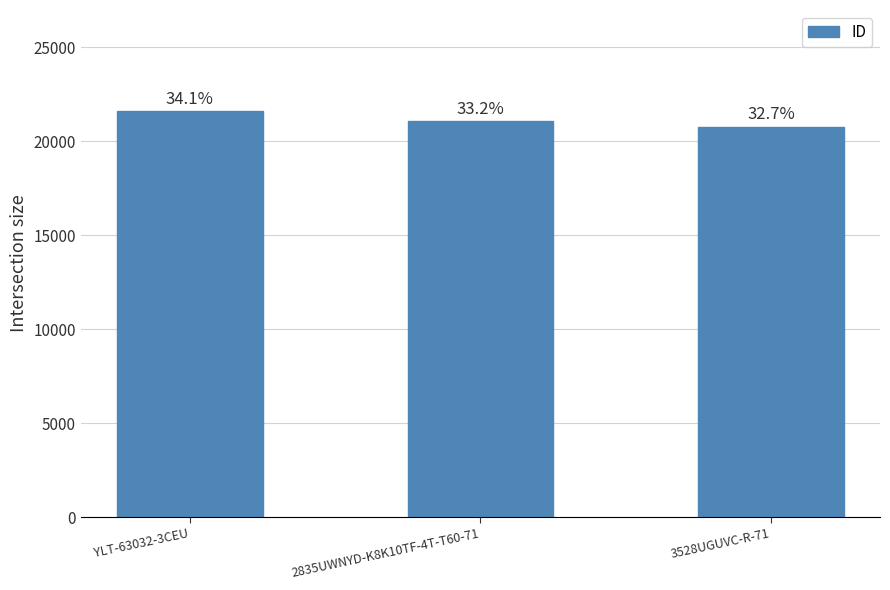

How many bars are there in total?

3